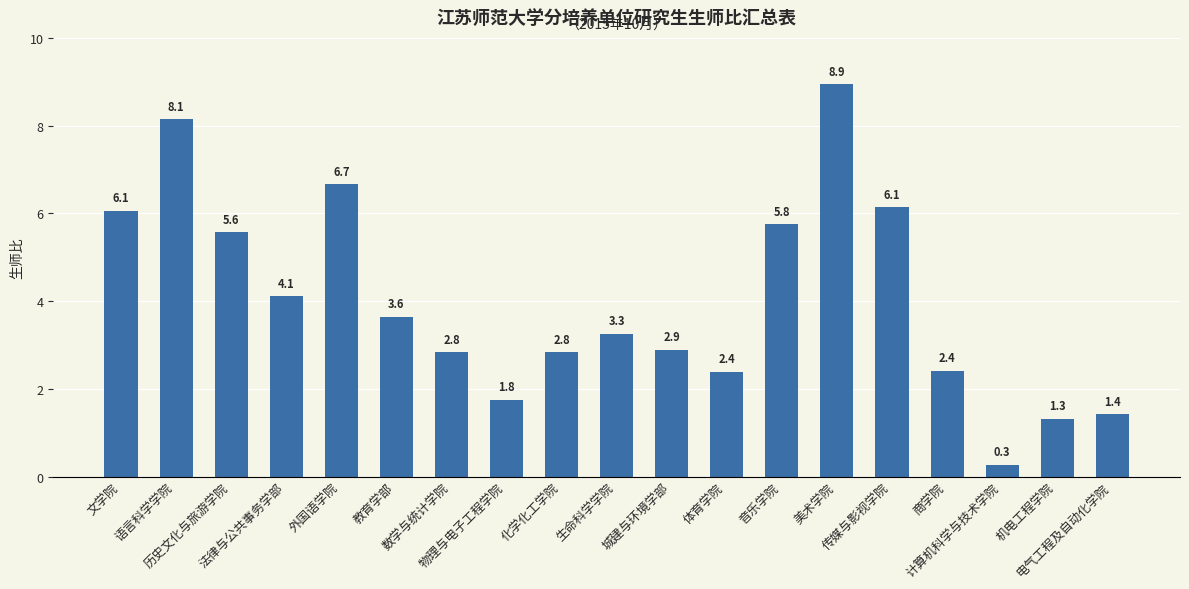

What is the greatest value displayed?

8.9